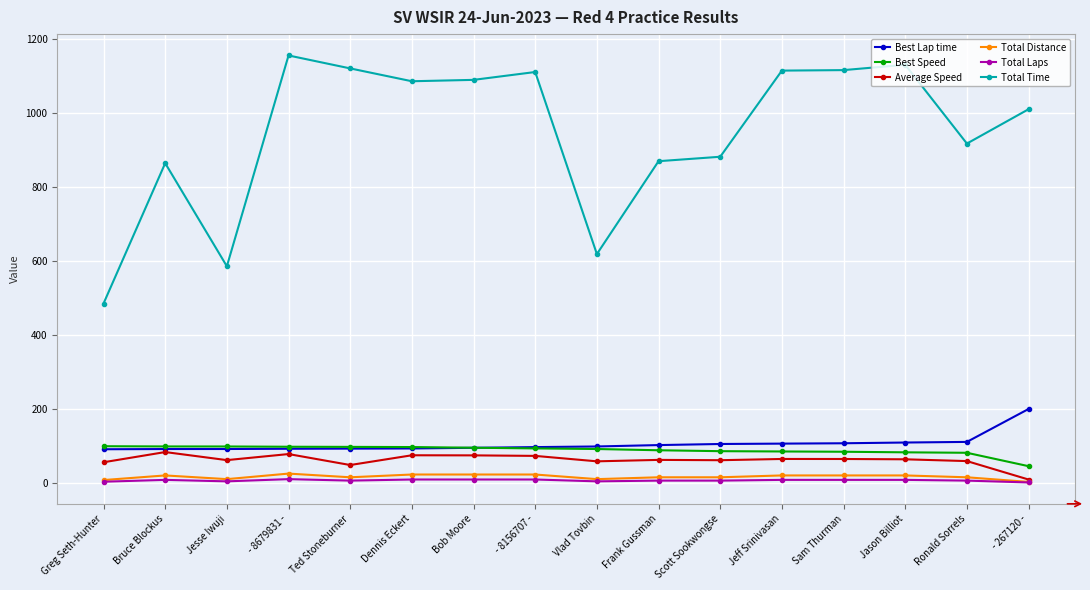

What is the label of the 9th point from the right?

- 8156707 -